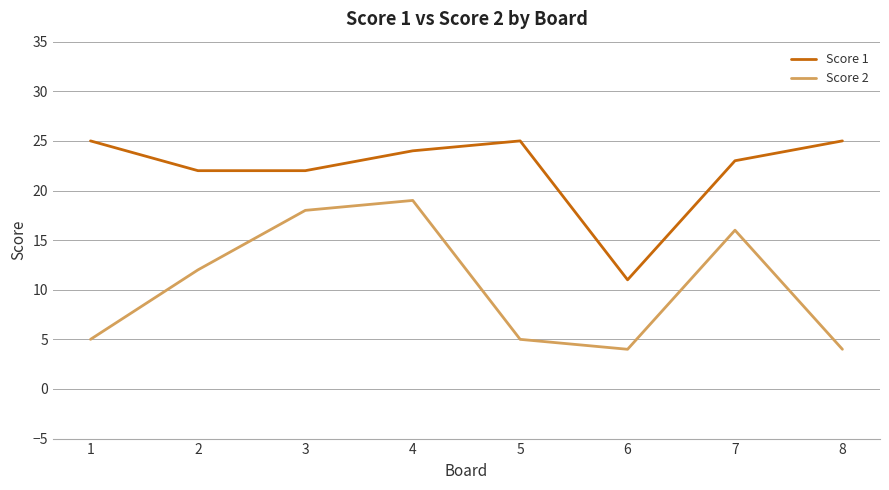

How many interior local peaks does the Score 1 series have?

1